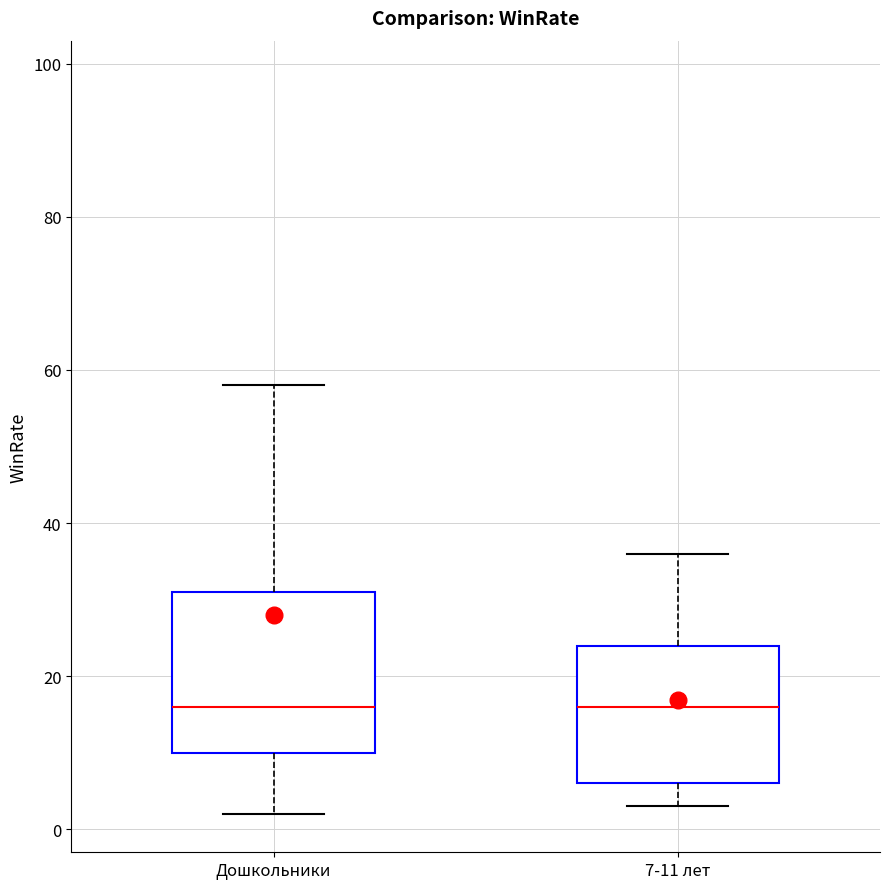

Where is the upper edge of the box for 7-11 лет on the y-axis? The values are not printed on the chart, so give them approximately, as read against the axis.

24